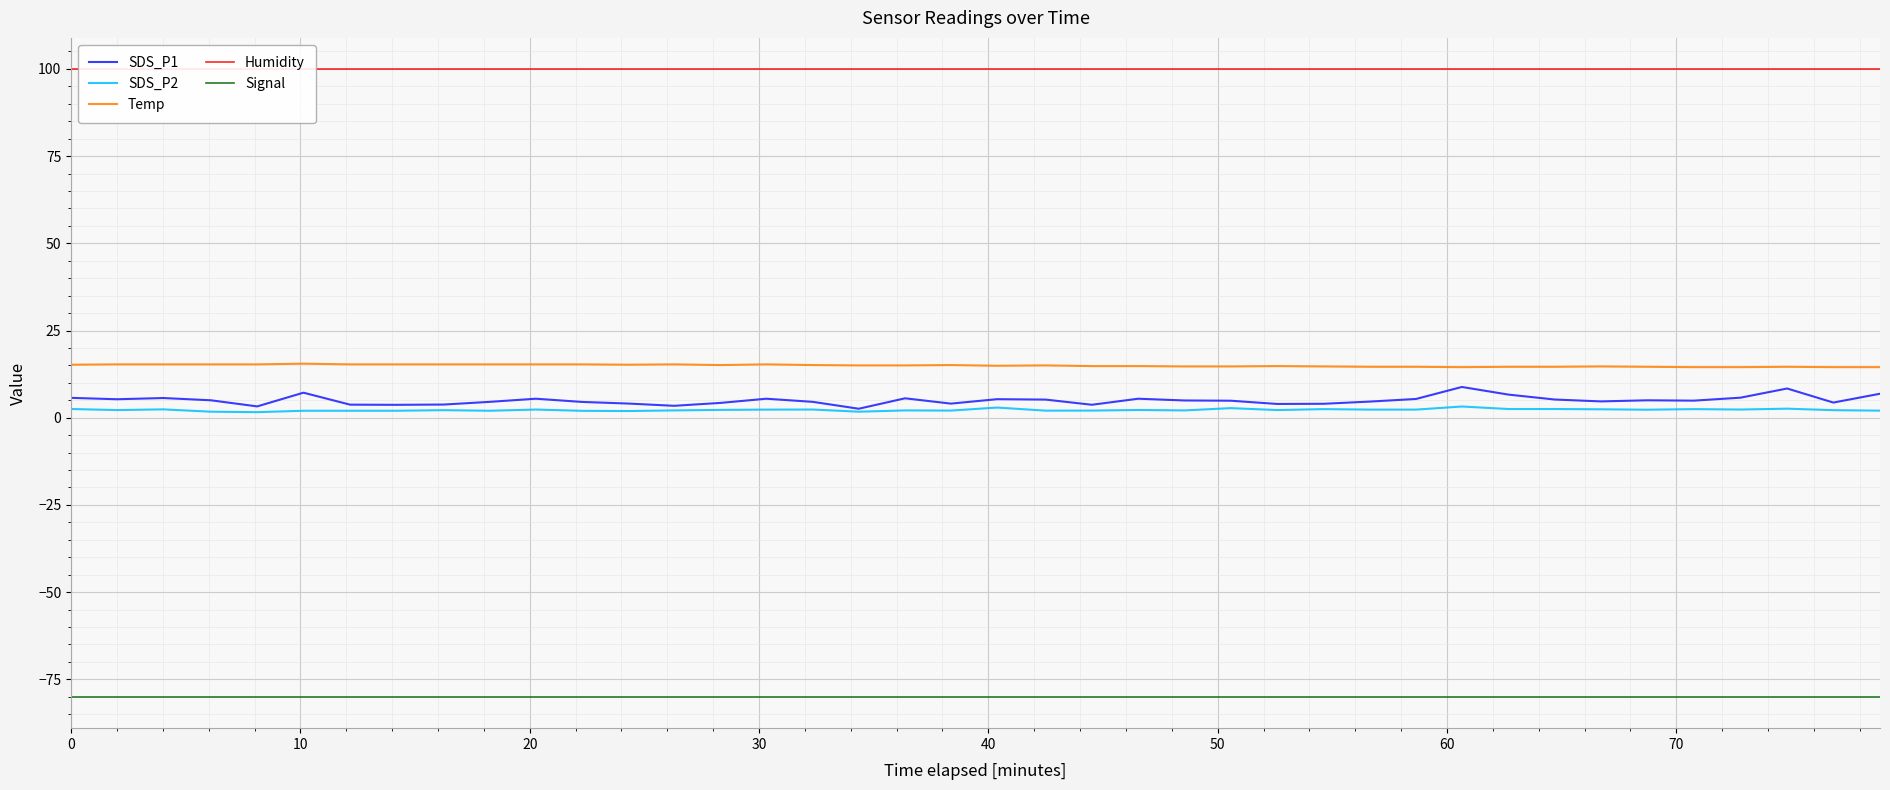

What is the highest value of the Temp series?

15.5